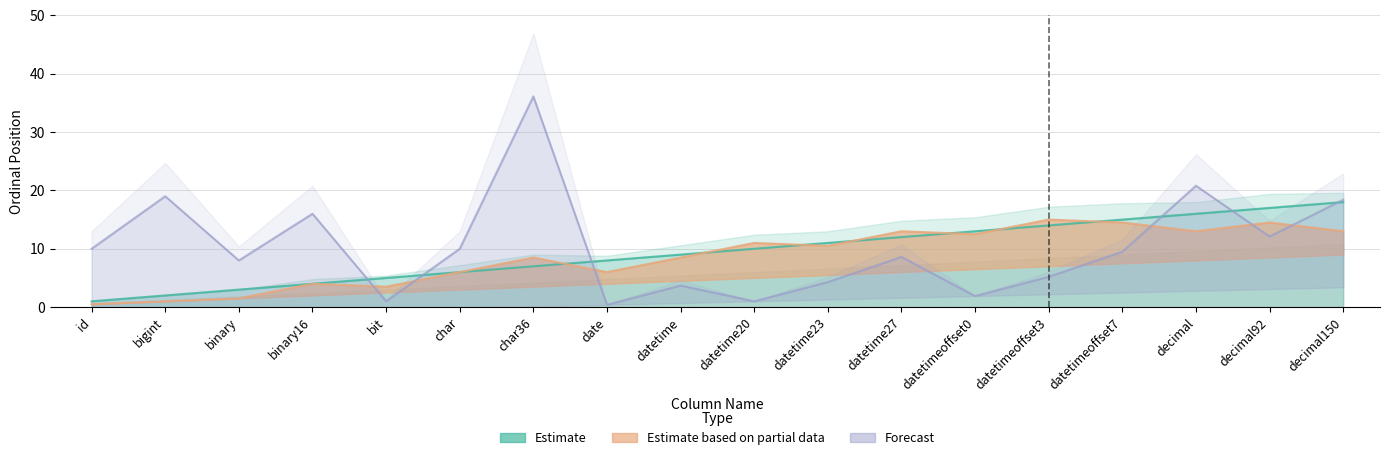

Which series has the largest range (max minus min)?

Forecast